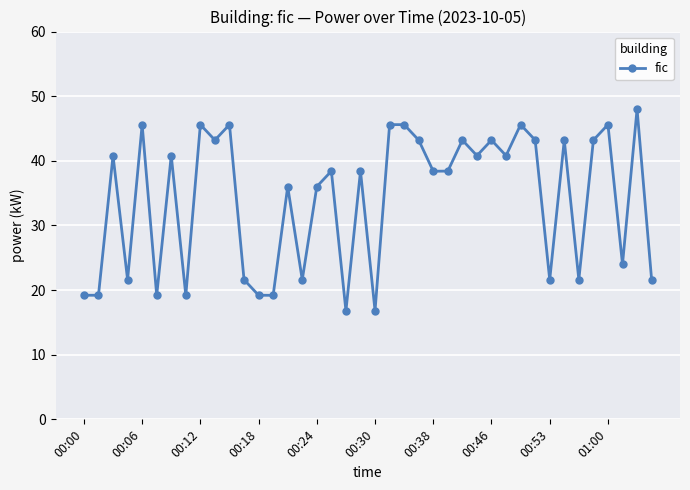

What is the value of the 1st point from the left?

19.2